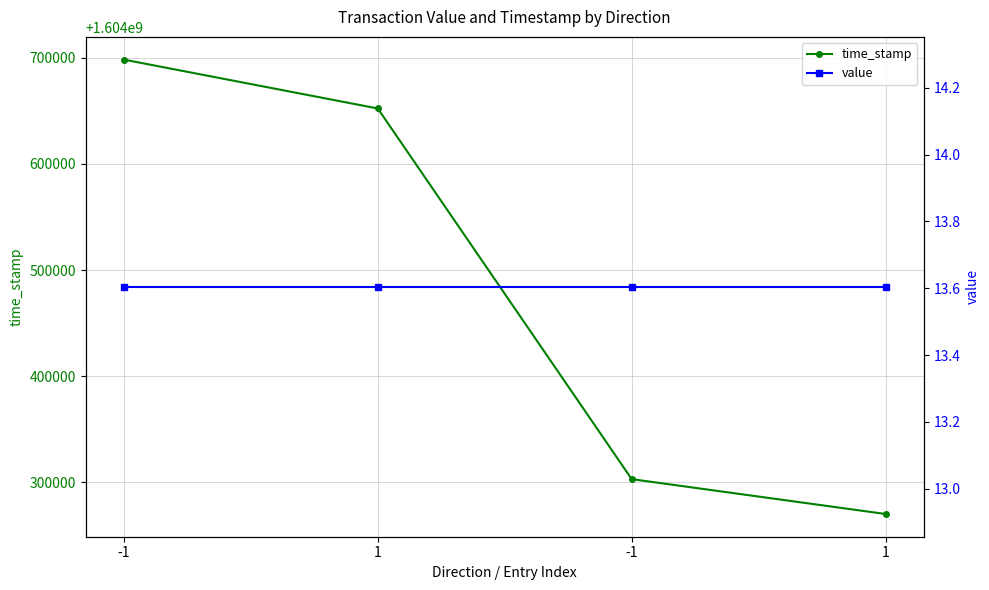

True or false: value and time_stamp cross at least once.

False